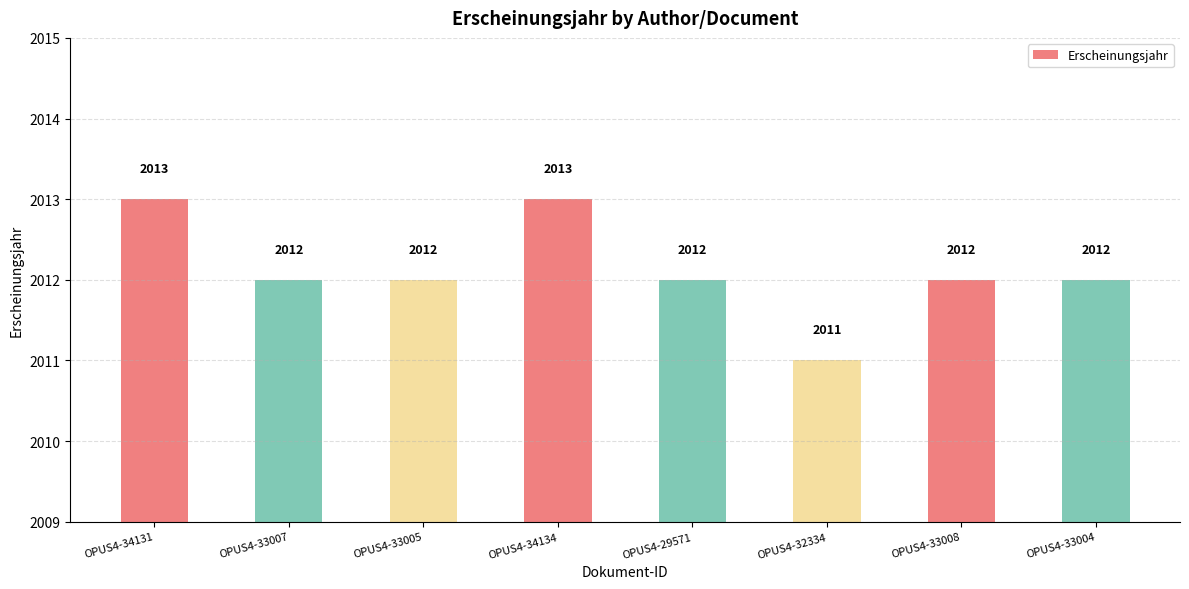

Approximately how many times larger is the value at OPUS4-32334 compared to OPUS4-34134?

1.0